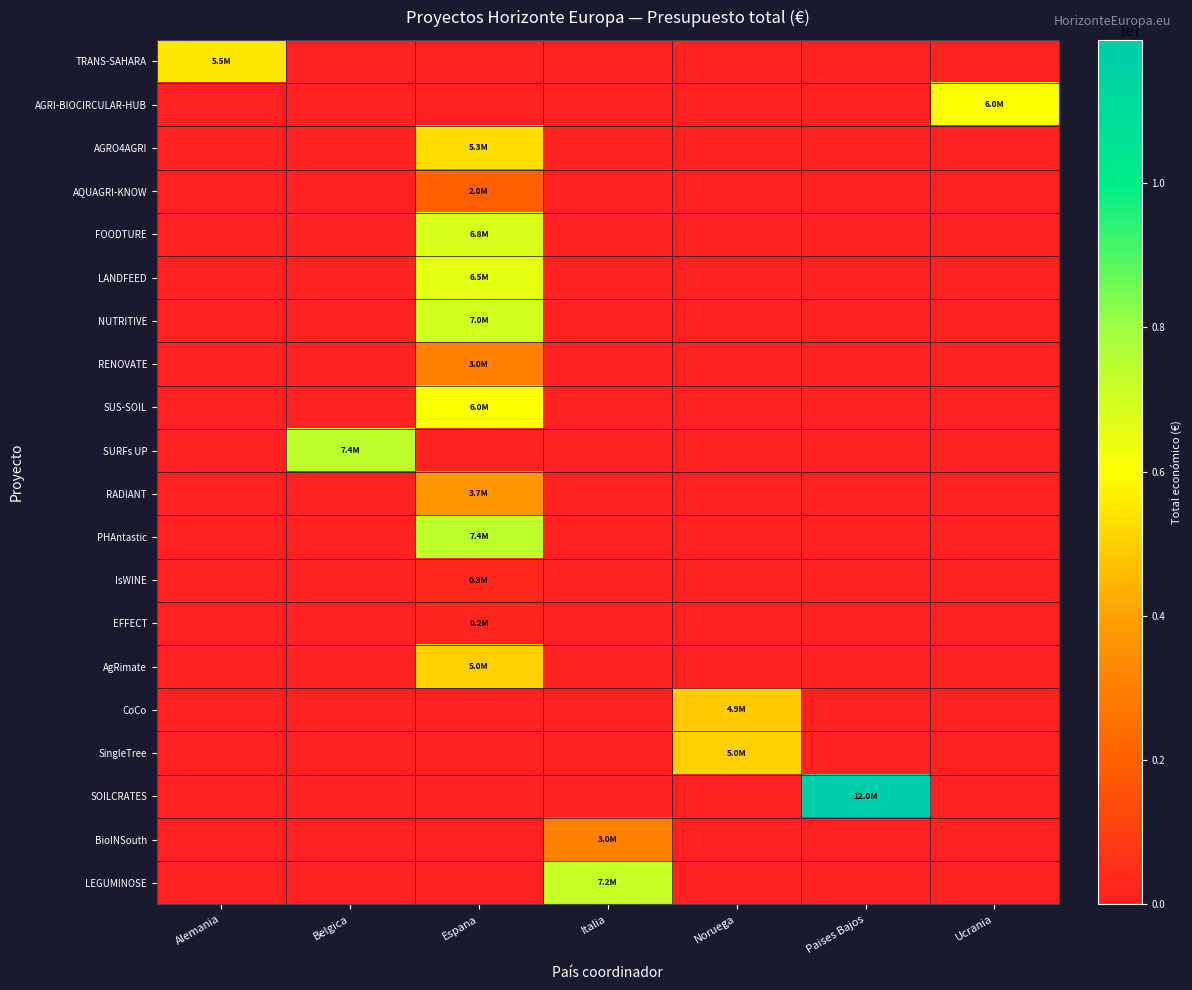

Reading left to right, what are all the values shown in this chart?

TRANS-SAHARA: Alemania=5489475	Belgica=0	Espana=0	Italia=0	Noruega=0	Paises Bajos=0	Ucrania=0
AGRI-BIOCIRCULAR-HUB: Alemania=0	Belgica=0	Espana=0	Italia=0	Noruega=0	Paises Bajos=0	Ucrania=5995825
AGRO4AGRI: Alemania=0	Belgica=0	Espana=5329362	Italia=0	Noruega=0	Paises Bajos=0	Ucrania=0
AQUAGRI-KNOW: Alemania=0	Belgica=0	Espana=1999868	Italia=0	Noruega=0	Paises Bajos=0	Ucrania=0
FOODTURE: Alemania=0	Belgica=0	Espana=6790375	Italia=0	Noruega=0	Paises Bajos=0	Ucrania=0
LANDFEED: Alemania=0	Belgica=0	Espana=6532131	Italia=0	Noruega=0	Paises Bajos=0	Ucrania=0
NUTRITIVE: Alemania=0	Belgica=0	Espana=6996507	Italia=0	Noruega=0	Paises Bajos=0	Ucrania=0
RENOVATE: Alemania=0	Belgica=0	Espana=2999998	Italia=0	Noruega=0	Paises Bajos=0	Ucrania=0
SUS-SOIL: Alemania=0	Belgica=0	Espana=5997613	Italia=0	Noruega=0	Paises Bajos=0	Ucrania=0
SURFs UP: Alemania=0	Belgica=7396501	Espana=0	Italia=0	Noruega=0	Paises Bajos=0	Ucrania=0
RADIANT: Alemania=0	Belgica=0	Espana=3654473	Italia=0	Noruega=0	Paises Bajos=0	Ucrania=0
PHAntastic: Alemania=0	Belgica=0	Espana=7384272	Italia=0	Noruega=0	Paises Bajos=0	Ucrania=0
IsWINE: Alemania=0	Belgica=0	Espana=257235	Italia=0	Noruega=0	Paises Bajos=0	Ucrania=0
EFFECT: Alemania=0	Belgica=0	Espana=181152	Italia=0	Noruega=0	Paises Bajos=0	Ucrania=0
AgRimate: Alemania=0	Belgica=0	Espana=4999137	Italia=0	Noruega=0	Paises Bajos=0	Ucrania=0
CoCo: Alemania=0	Belgica=0	Espana=0	Italia=0	Noruega=4876764	Paises Bajos=0	Ucrania=0
SingleTree: Alemania=0	Belgica=0	Espana=0	Italia=0	Noruega=4997527	Paises Bajos=0	Ucrania=0
SOILCRATES: Alemania=0	Belgica=0	Espana=0	Italia=0	Noruega=0	Paises Bajos=11987316	Ucrania=0
BioINSouth: Alemania=0	Belgica=0	Espana=0	Italia=2999195	Noruega=0	Paises Bajos=0	Ucrania=0
LEGUMINOSE: Alemania=0	Belgica=0	Espana=0	Italia=7188013	Noruega=0	Paises Bajos=0	Ucrania=0